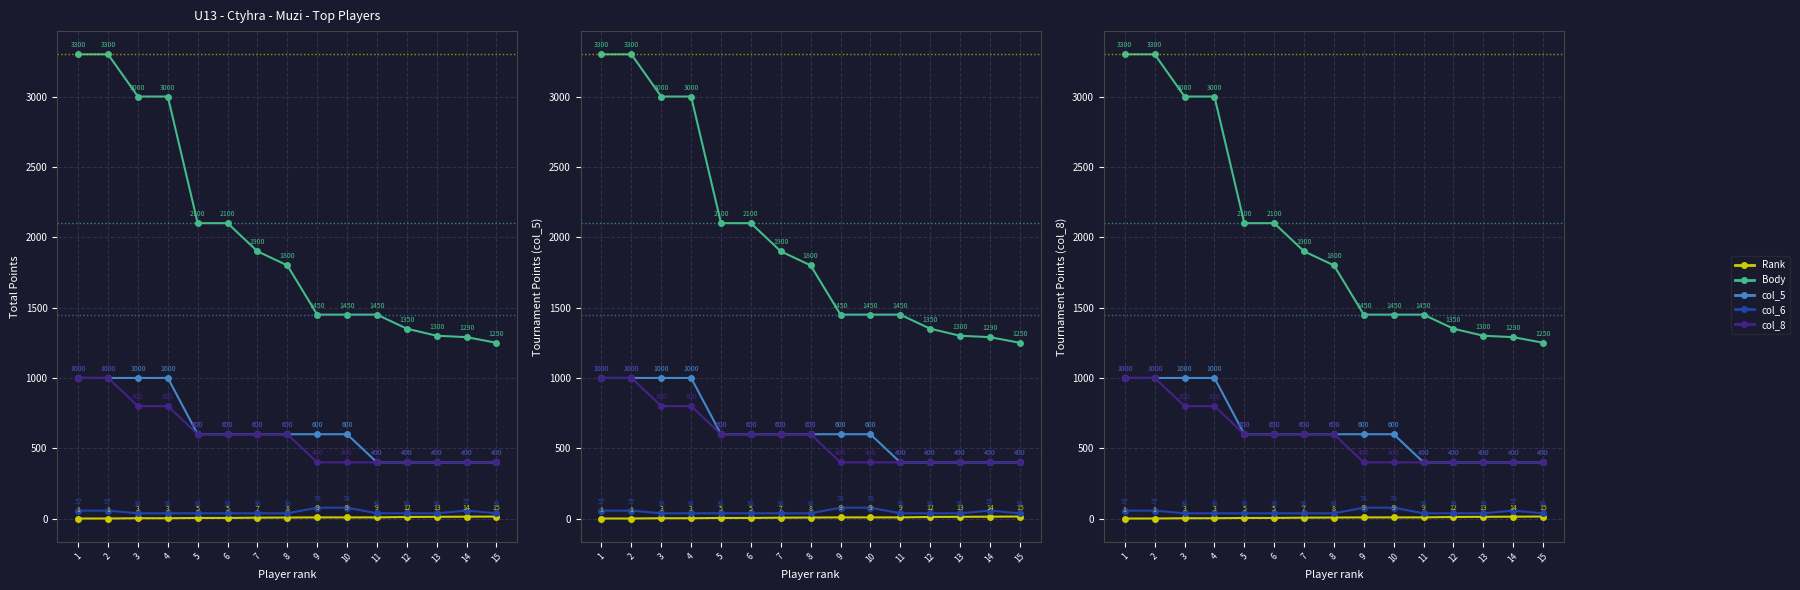

Is it true that col_6 equals 61 at 11?

False